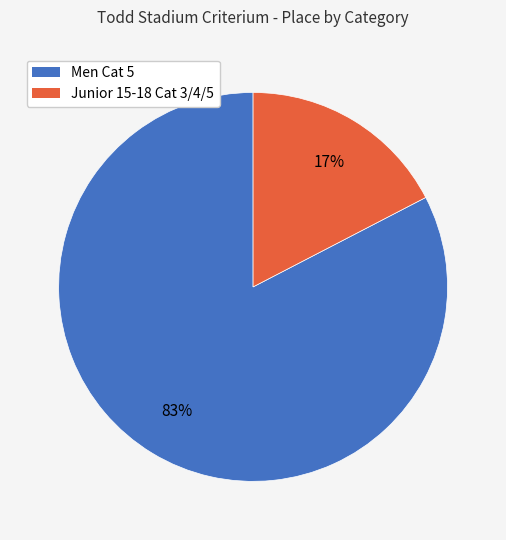

How many segments does this pie chart have?

2